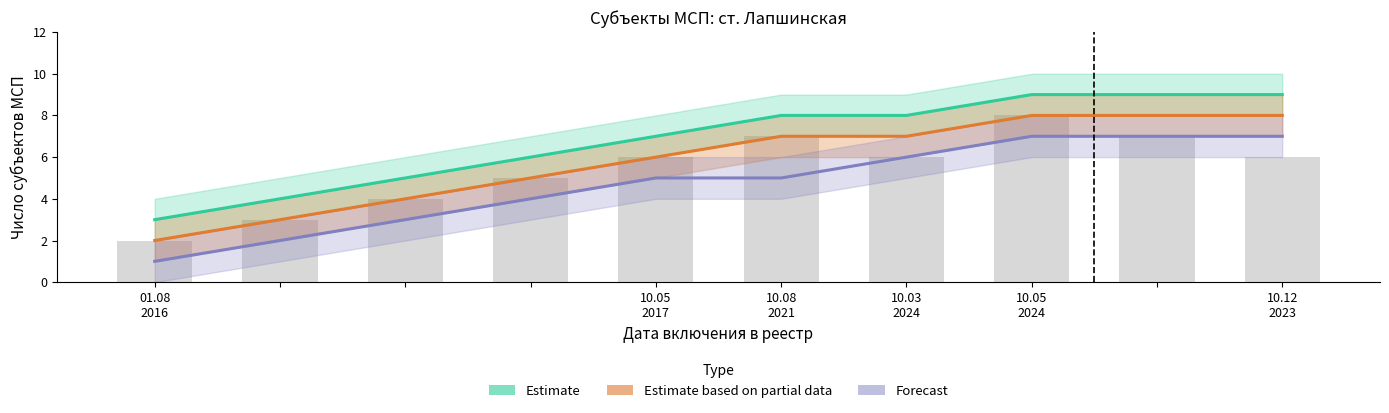

What is the minimum value shown in the chart?

1